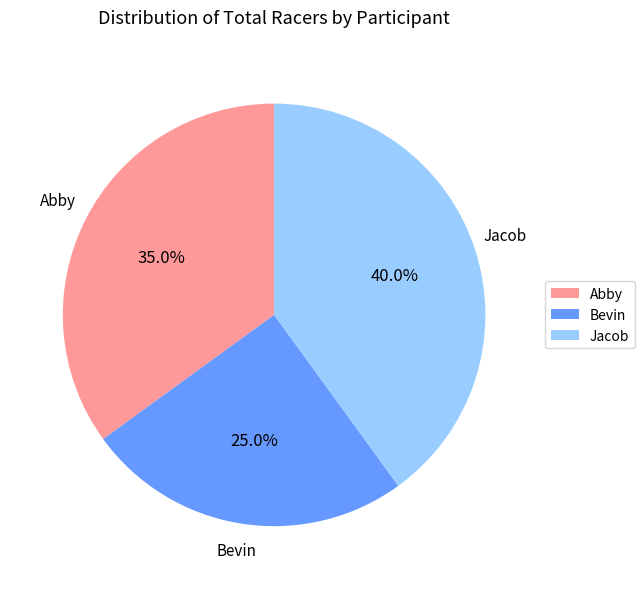

Which has a higher value, Bevin or Jacob?

Jacob